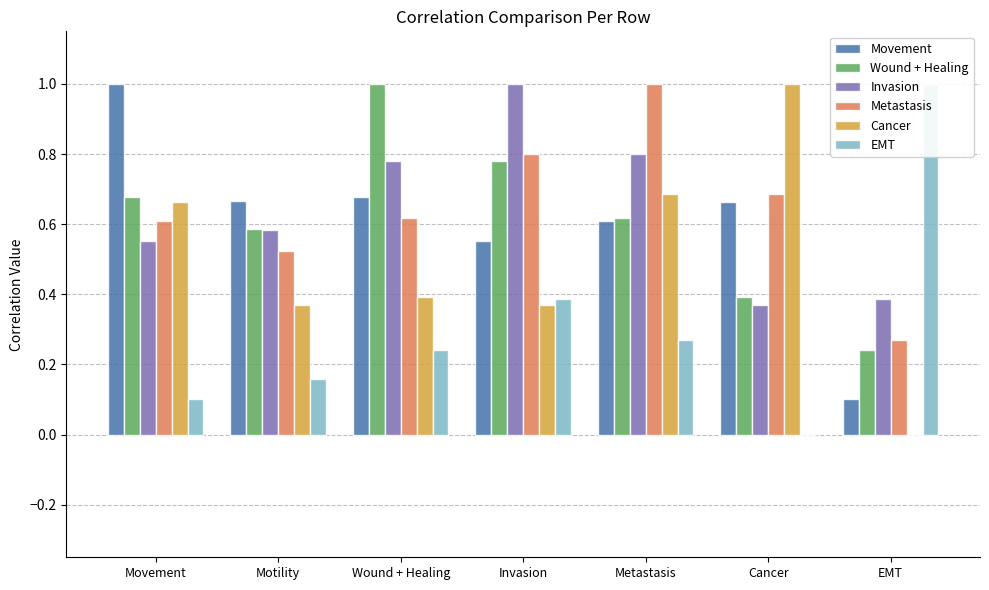

What is the spread (max minus min) of values at Metastasis?

0.7